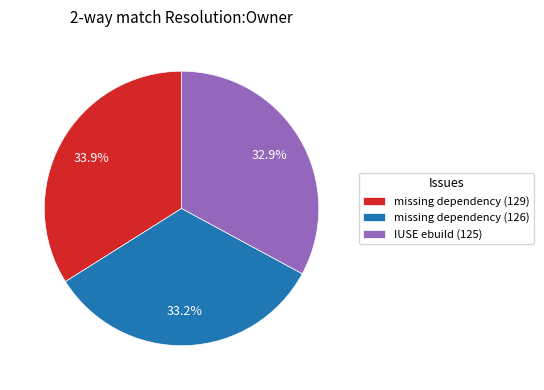

To the nearest percent, what is the average slice percentage?

33%